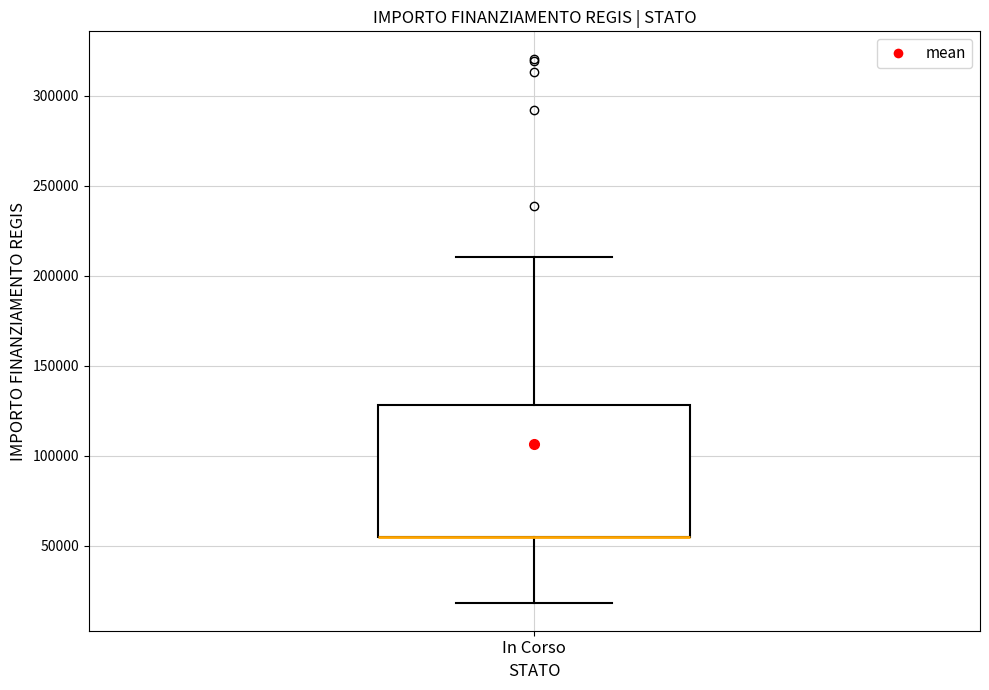

Read this box plot against the y-axis: the position of the median line, the range covered by the box, and the ends of both whiskers. The values are not printed on the chart, so give them approximately, as read against the axis.

median 55000 (drawn on the box's lower edge), box 55000 to 130000, whiskers 20000 to 210000